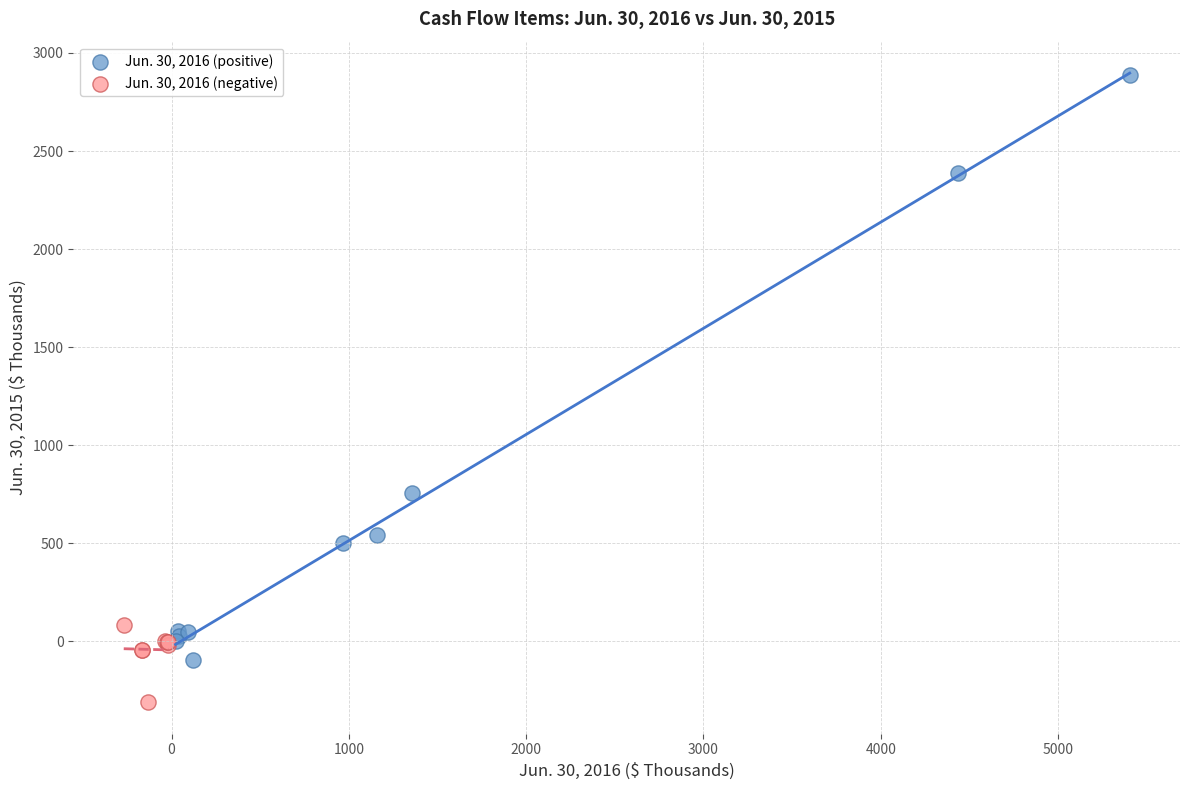

Which series contains the lowest Y value?

Jun. 30, 2016 (negative)